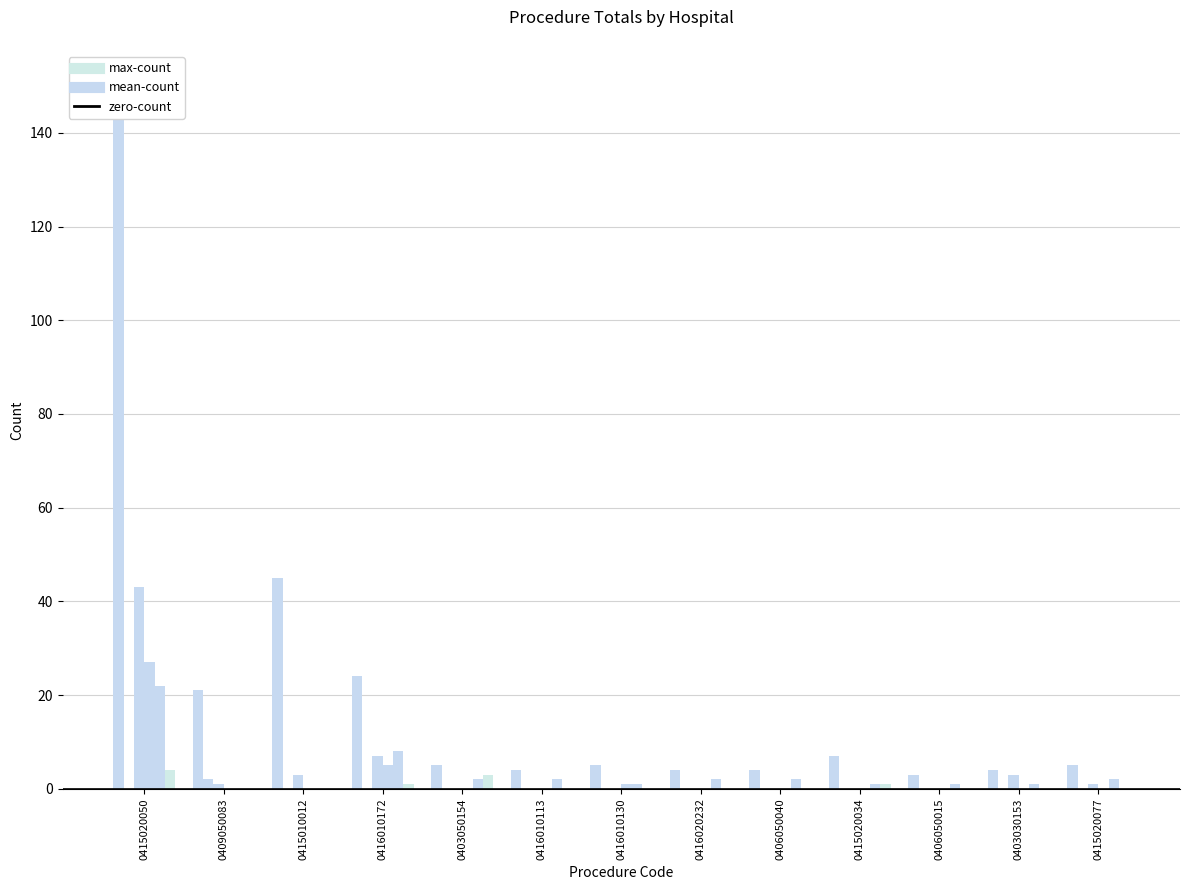

How many positive values does the 2436469 HOSPITAL MUNICIPAL SAO JOSE series have?

3